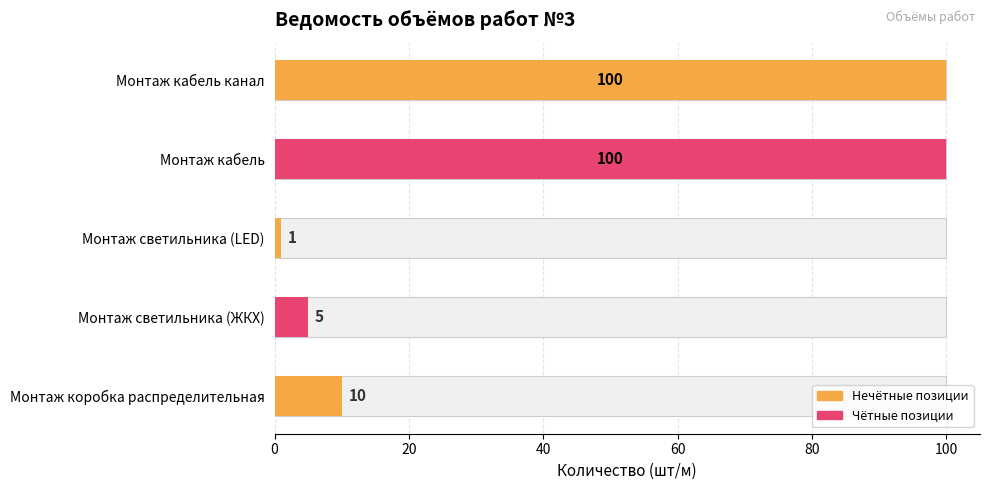

Reading right to left, extract all data points from this chart.

Монтаж кабель канал=100	Монтаж кабель=100	Монтаж светильника (LED)=1	Монтаж светильника (ЖКХ)=5	Монтаж коробка распределительная=10